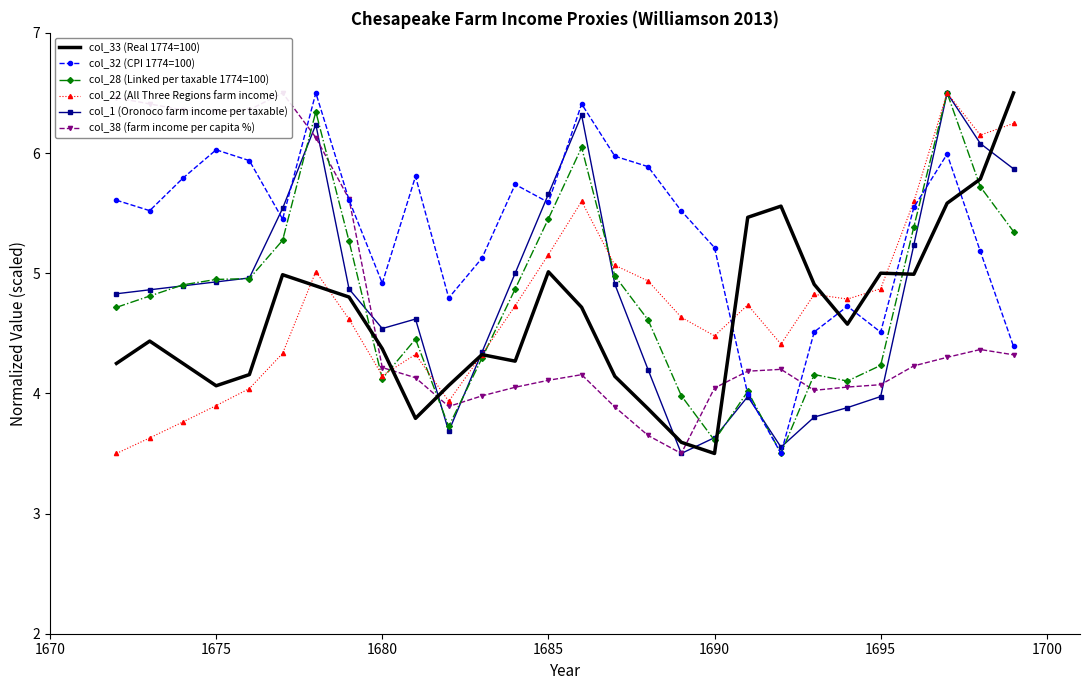

What is the maximum value for col_22 (All Three Regions farm income)?

6.5